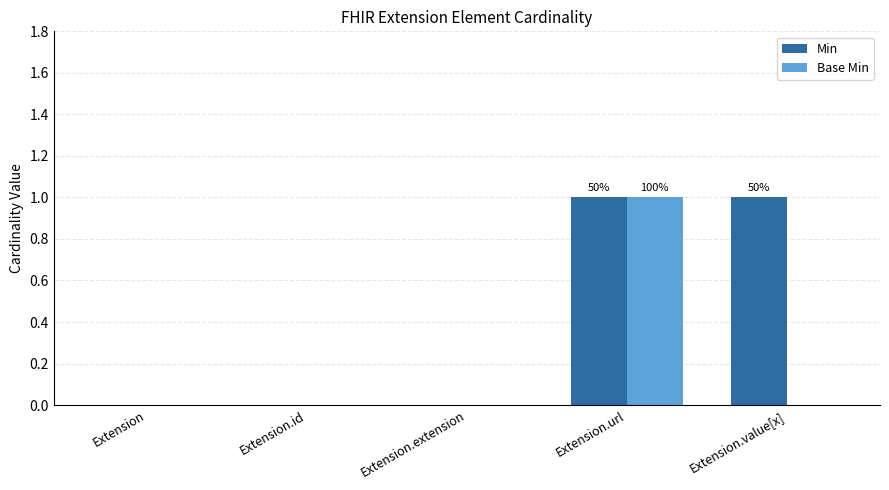

True or false: Min has a value of 0 at Extension.id.

True